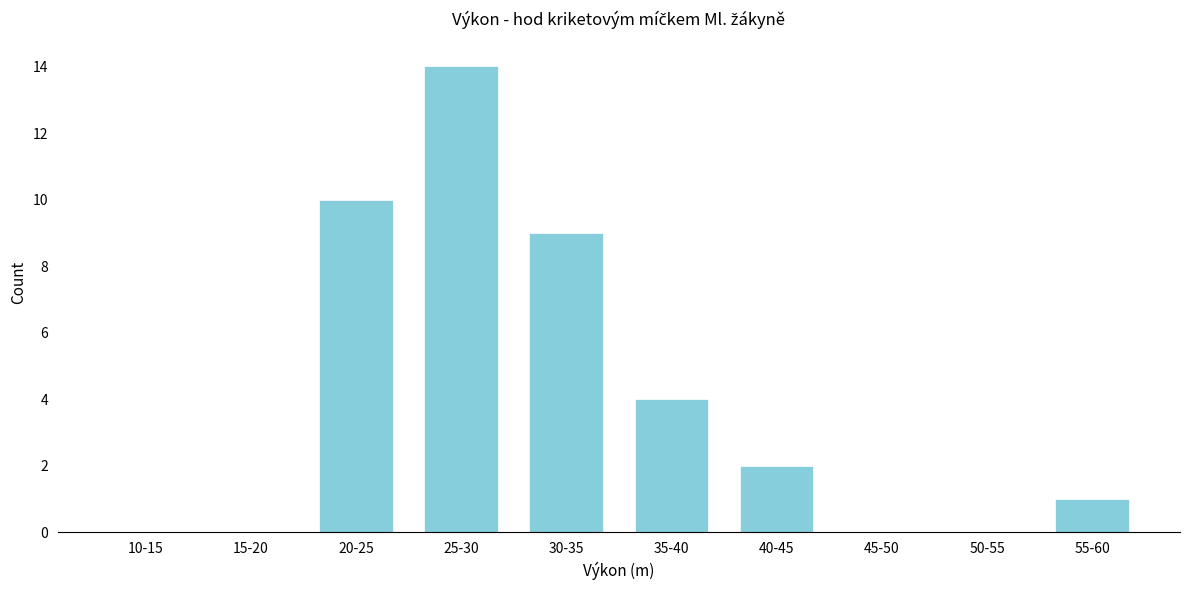

Reading right to left, list all the values displayed in this chart.

55-60=1	50-55=0	45-50=0	40-45=2	35-40=4	30-35=9	25-30=14	20-25=10	15-20=0	10-15=0